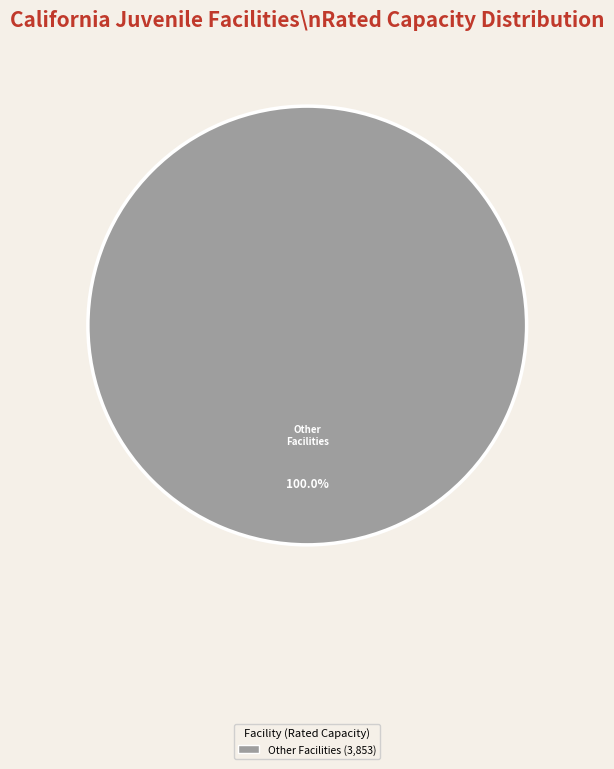

Does any single category account for the majority?

Yes